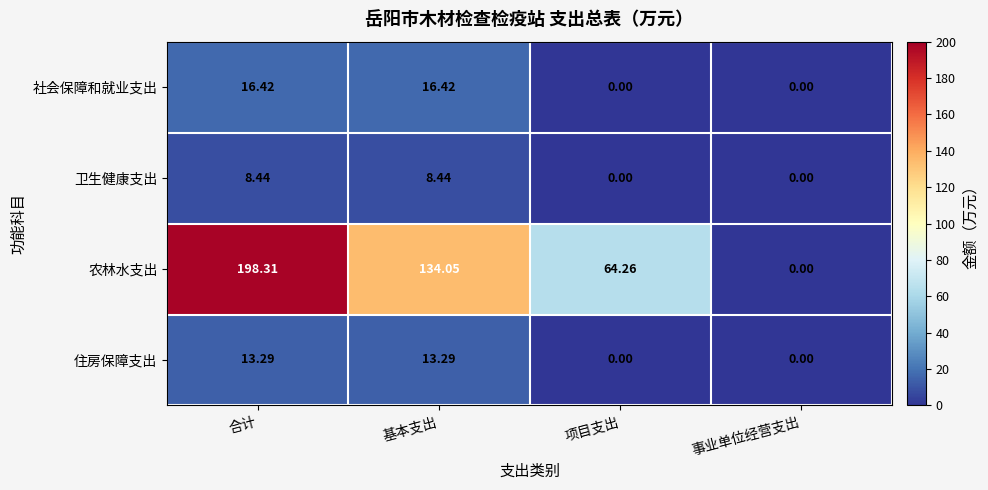

At 基本支出, list the series in order from largest to smallest.

农林水支出, 社会保障和就业支出, 住房保障支出, 卫生健康支出